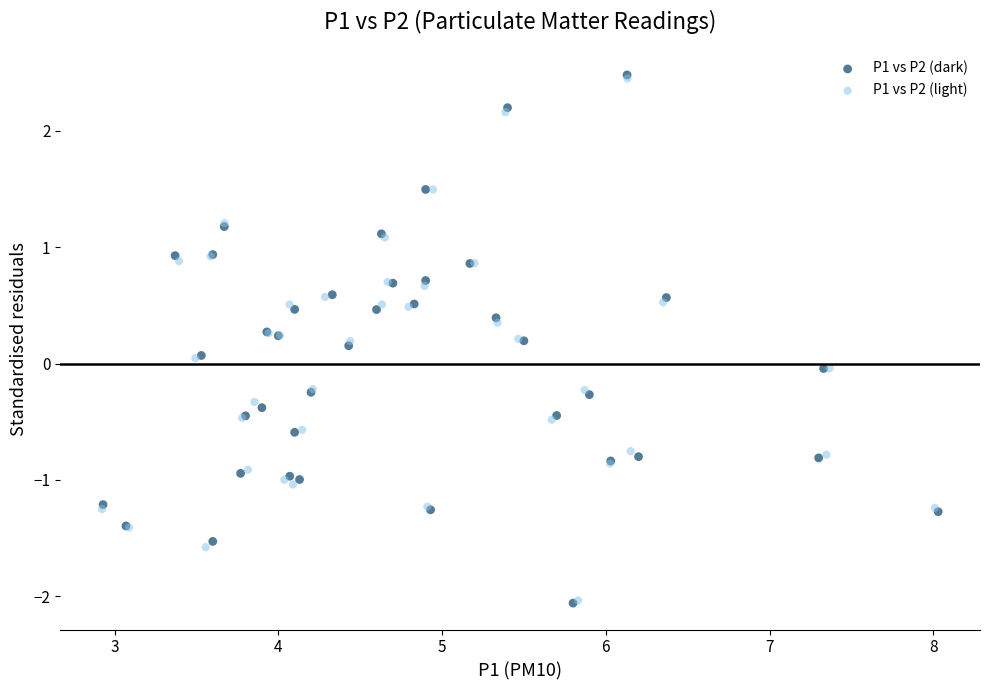

Which series has the widest spread of Y values?

P1 vs P2 (dark)